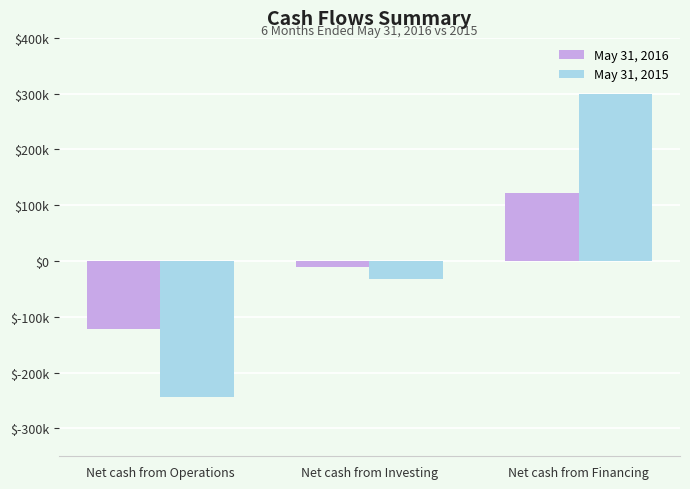

What is the maximum value shown in the chart?

300000